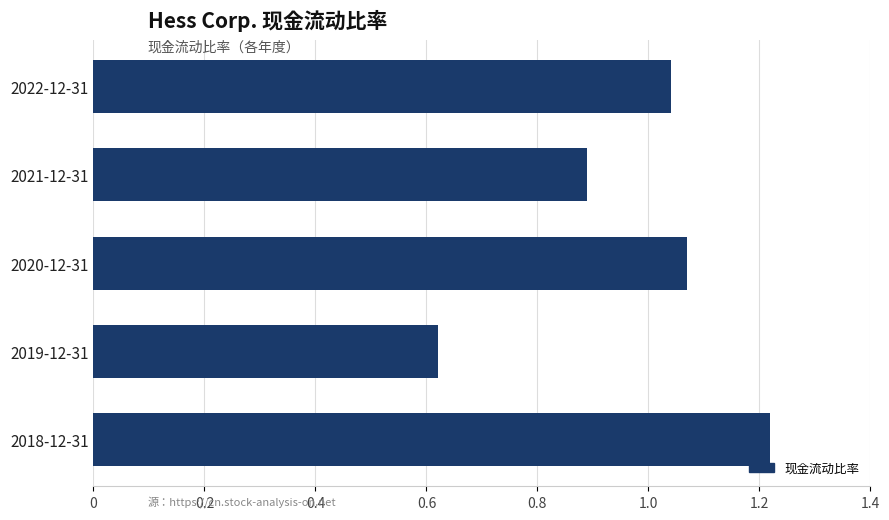

List the labels in order of value, smallest first.

2019-12-31, 2021-12-31, 2022-12-31, 2020-12-31, 2018-12-31